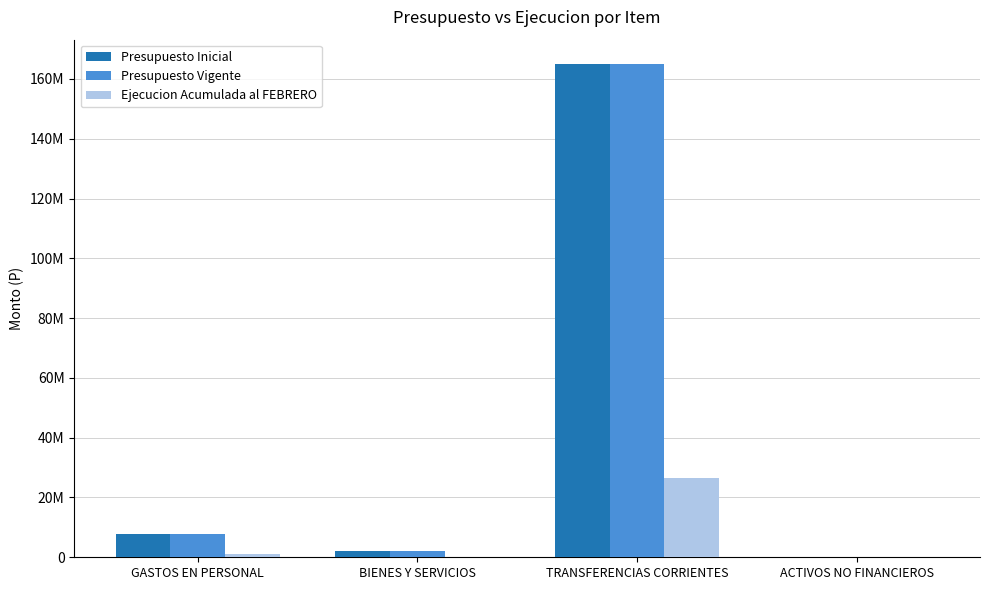

What is the value of the Ejecucion Acumulada al FEBRERO bar at the 2nd from the left?

100933